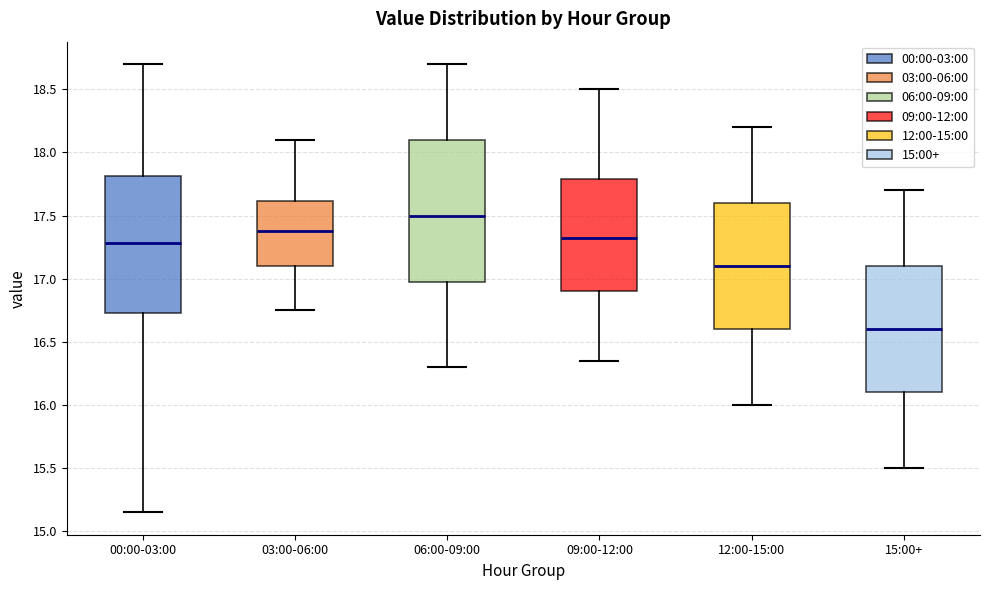

Where is the lower edge of the box for 12:00-15:00 on the y-axis? The values are not printed on the chart, so give them approximately, as read against the axis.

16.60